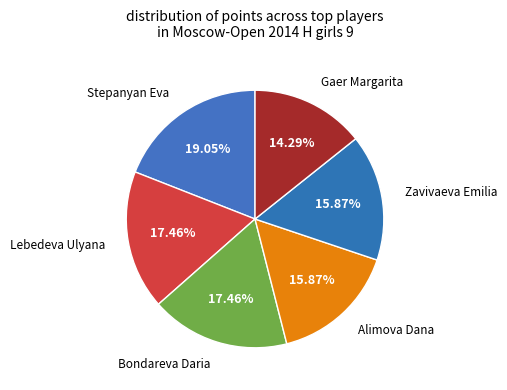

Does any single category account for the majority?

No